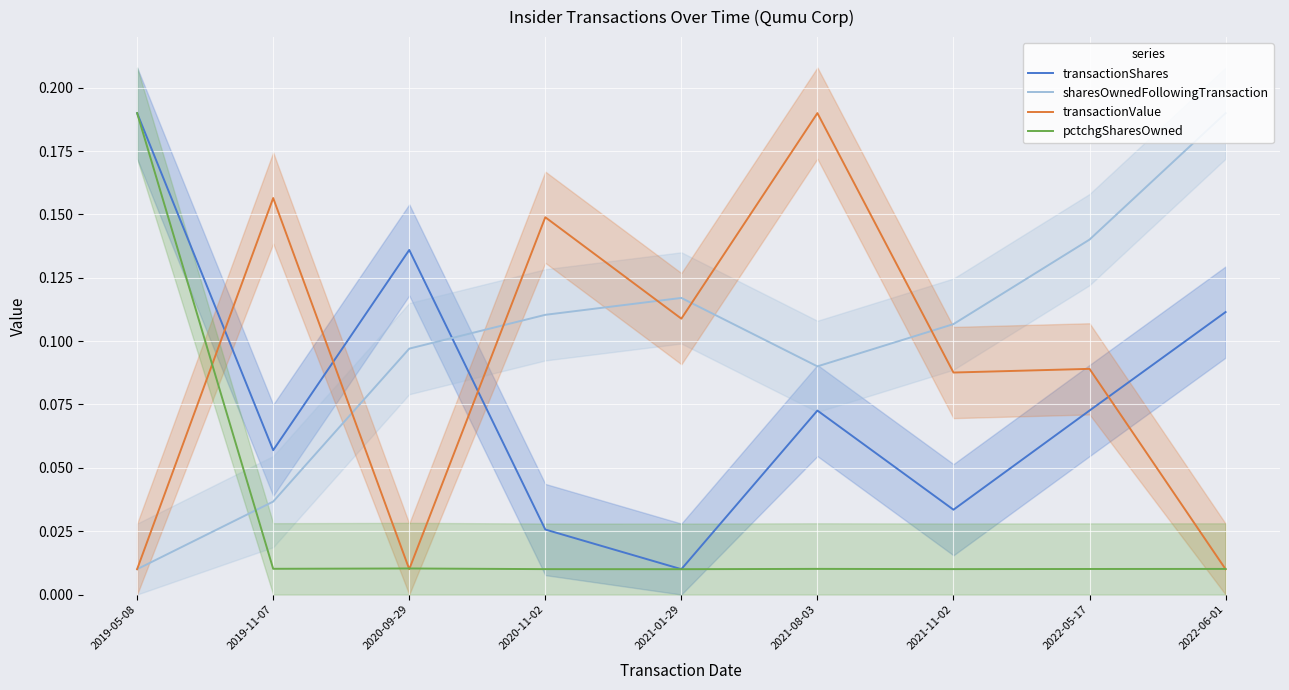

True or false: pctchgSharesOwned has more than 2 interior local peaks.

False